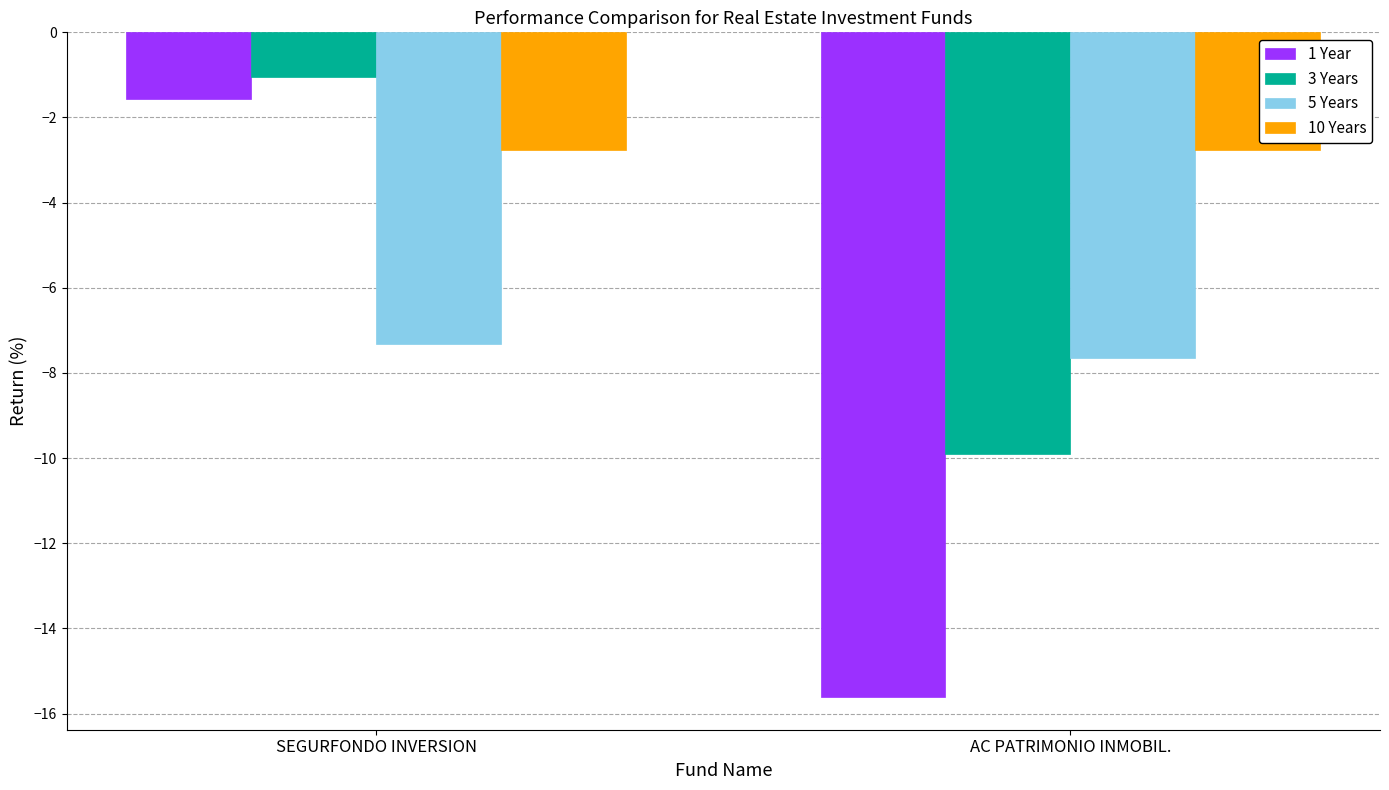

Which series has the largest range (max minus min)?

1 Year